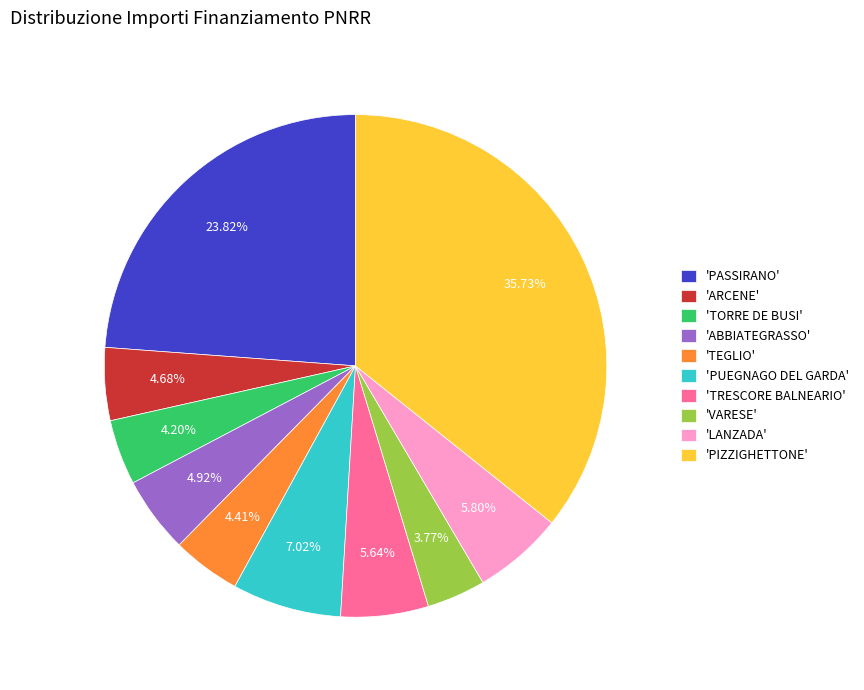

How many slices are in this pie chart?

10